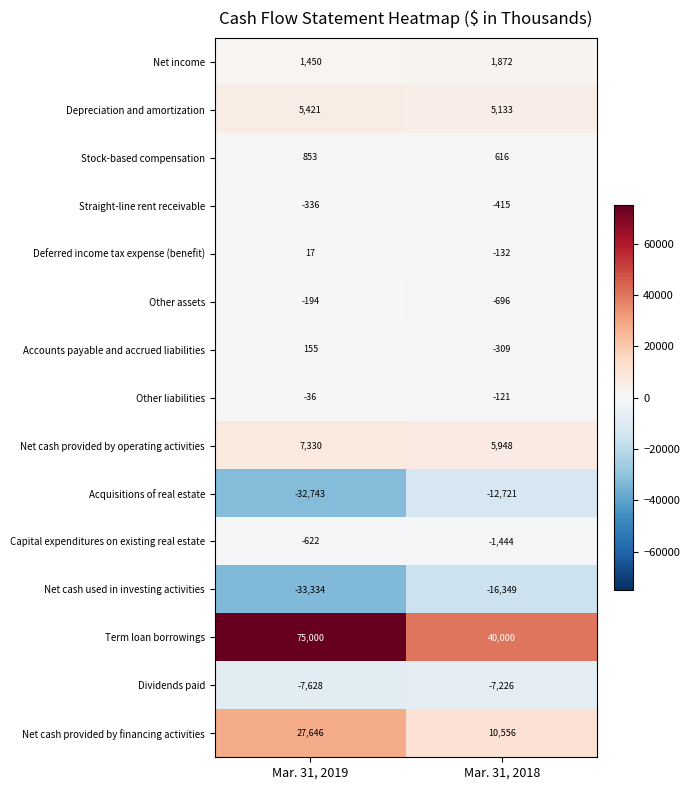

What is the spread (max minus min) of values at Mar. 31, 2018?

56349